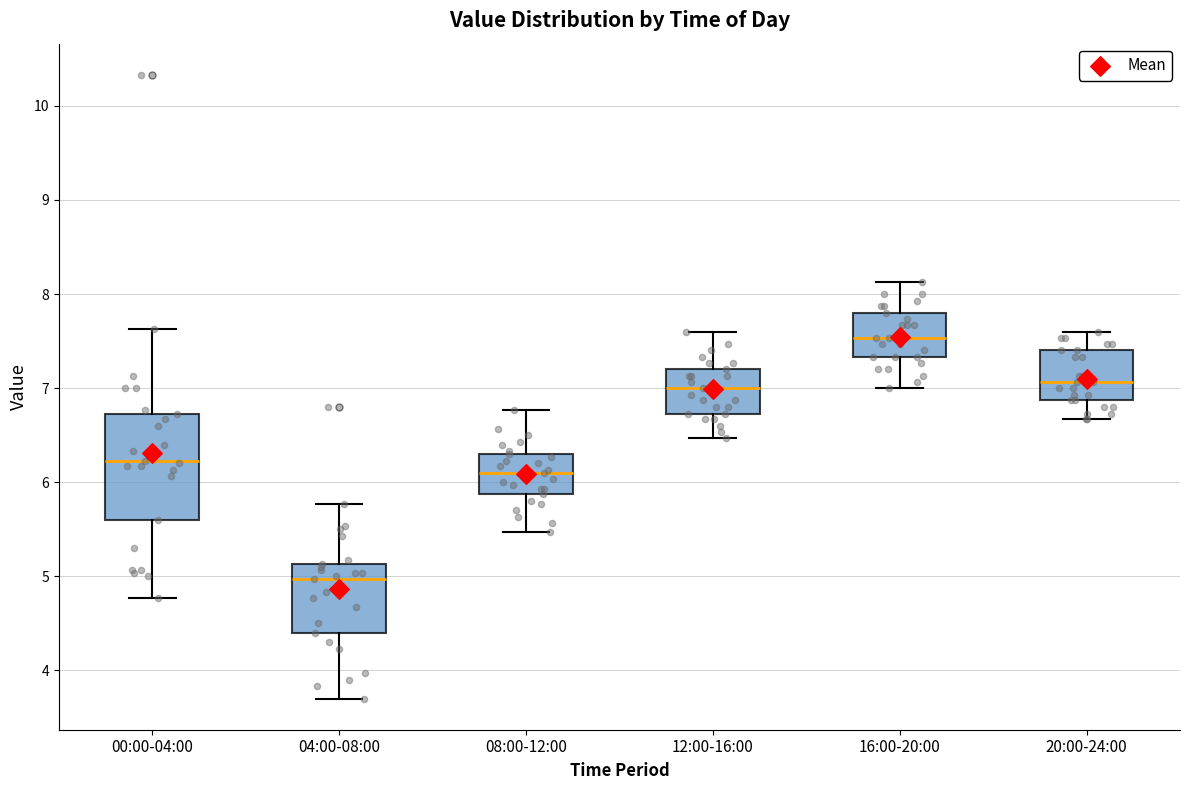

Reading left to right, transcribe this box plot: for each box, give where its median line is, the range the box spans, and where its two whiskers end, as read against the y-axis. The values are not printed on the chart, so give them approximately, as read against the axis.

00:00-04:00: median 6.2, box 5.6 to 6.7, whiskers 4.8 to 7.6
04:00-08:00: median 5.0, box 4.4 to 5.1, whiskers 3.7 to 5.8
08:00-12:00: median 6.1, box 5.9 to 6.3, whiskers 5.5 to 6.8
12:00-16:00: median 7.0, box 6.7 to 7.2, whiskers 6.5 to 7.6
16:00-20:00: median 7.5, box 7.3 to 7.8, whiskers 7.0 to 8.1
20:00-24:00: median 7.1, box 6.9 to 7.4, whiskers 6.7 to 7.6